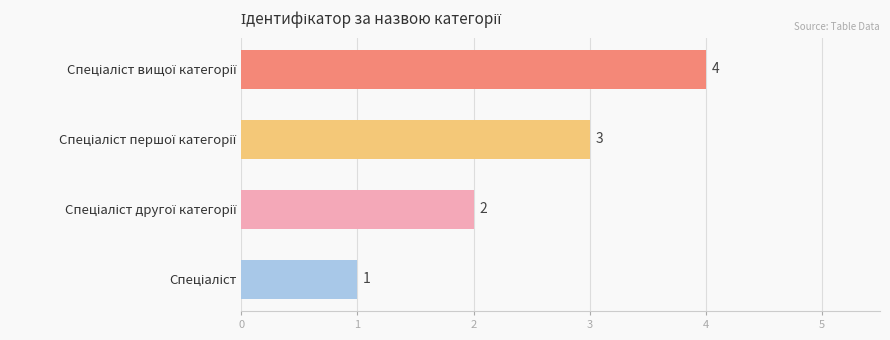

What is the sum of all values?

10